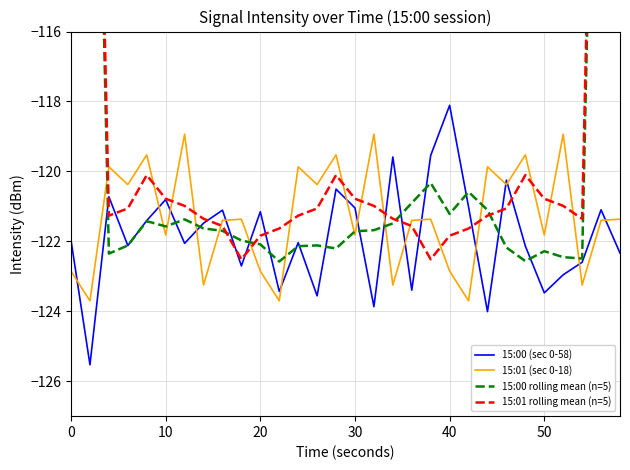

What are all the series names shown in the legend?

15:00 (sec 0-58), 15:01 (sec 0-18), 15:00 rolling mean (n=5), 15:01 rolling mean (n=5)